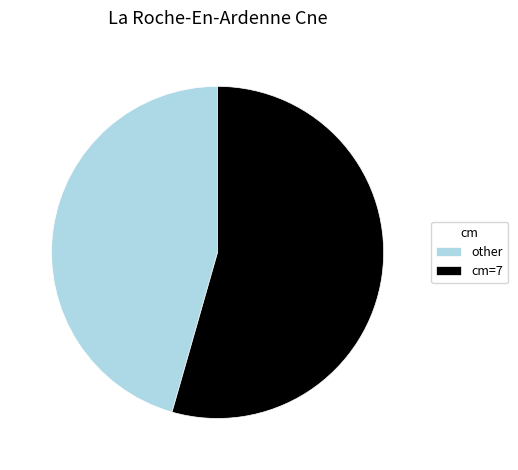

Count the number of slices in the pie.

2